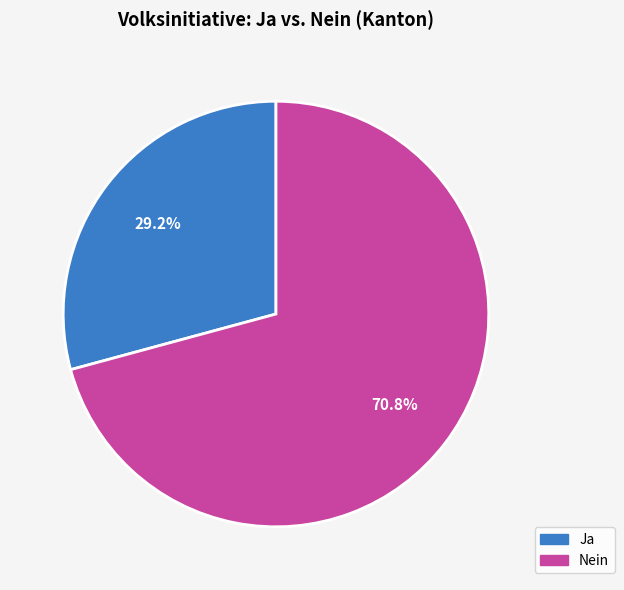

How many slices are in this pie chart?

2